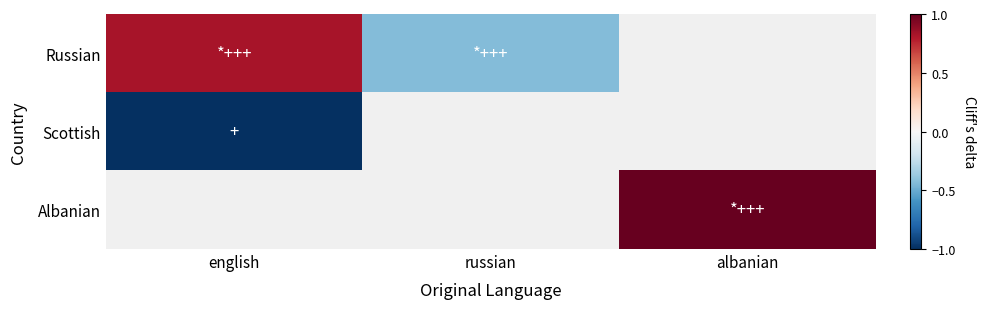

How many Russian values are between 0 and 1?

1